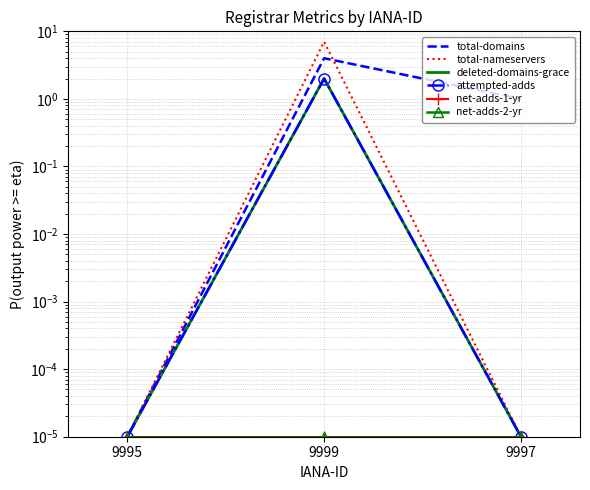

Reading left to right, extract all data points from this chart.

total-domains: 9995=0.0	9999=4.0	9997=1.0
total-nameservers: 9995=0.0	9999=7.0	9997=0.0
deleted-domains-grace: 9995=0.0	9999=2.0	9997=0.0
attempted-adds: 9995=0.0	9999=2.0	9997=0.0
net-adds-1-yr: 9995=0.0	9999=0.0	9997=0.0
net-adds-2-yr: 9995=0.0	9999=0.0	9997=0.0